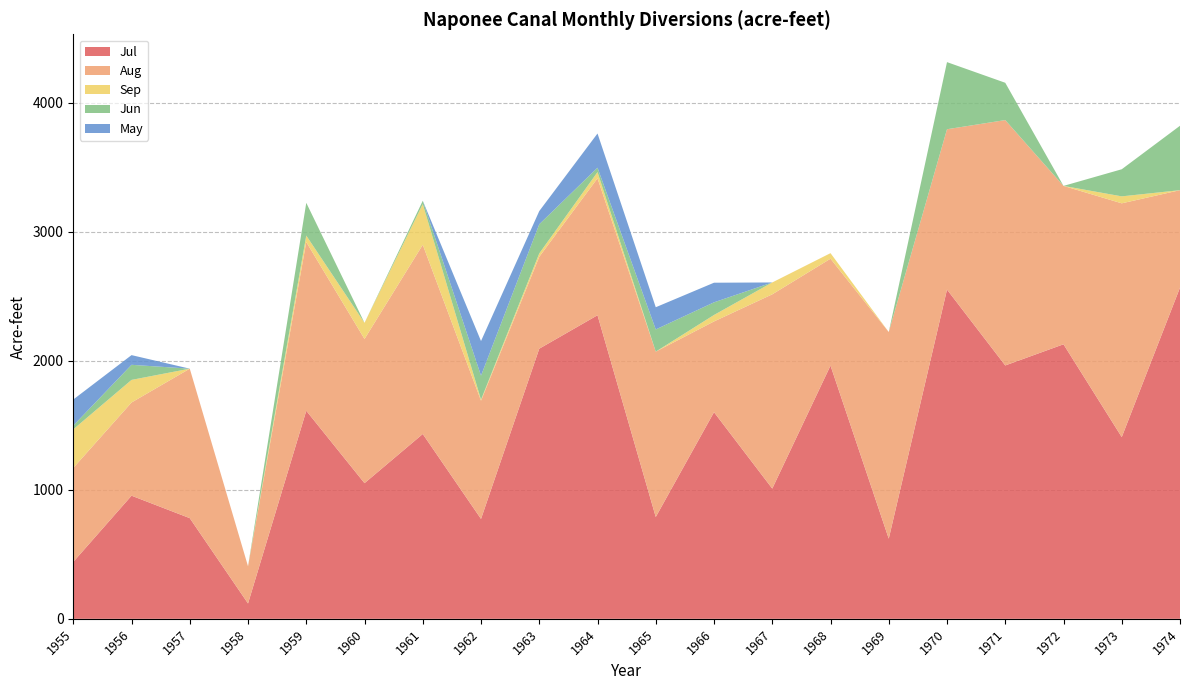

Reading right to left, transcribe all the data shown in this chart.

Jul: 2566	1408	2127	1963	2551	621	1962	1009	1601	789	2352	2093	774	1432	1051	1612	119	780	954	441
Aug: 755	1811	1227	1901	1242	1601	828	1505	703	1281	1061	712	916	1466	1117	1307	288	1158	722	728
Sep: 0	54	0	0	0	0	43	92	50	0	48	26	8	315	125	50	0	0	175	299
Jun: 499	210	0	289	520	0	0	0	98	172	34	226	186	26	0	254	0	0	117	29
May: 0	0	0	0	0	0	0	0	152	172	265	102	268	0	0	0	0	0	75	202